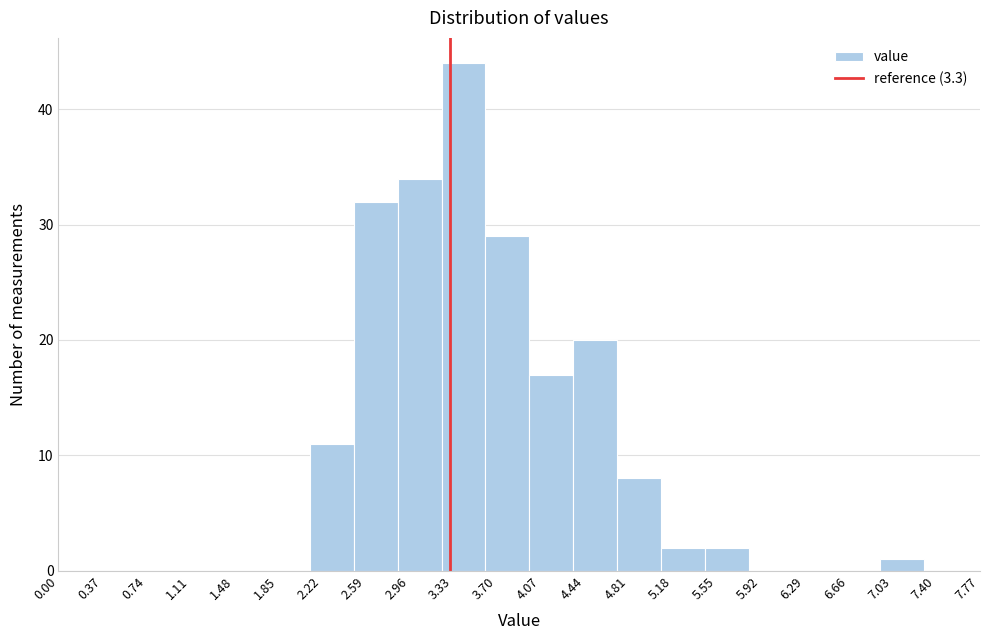

Which range on the x-axis has the tallest bar?

3.23 to 3.60